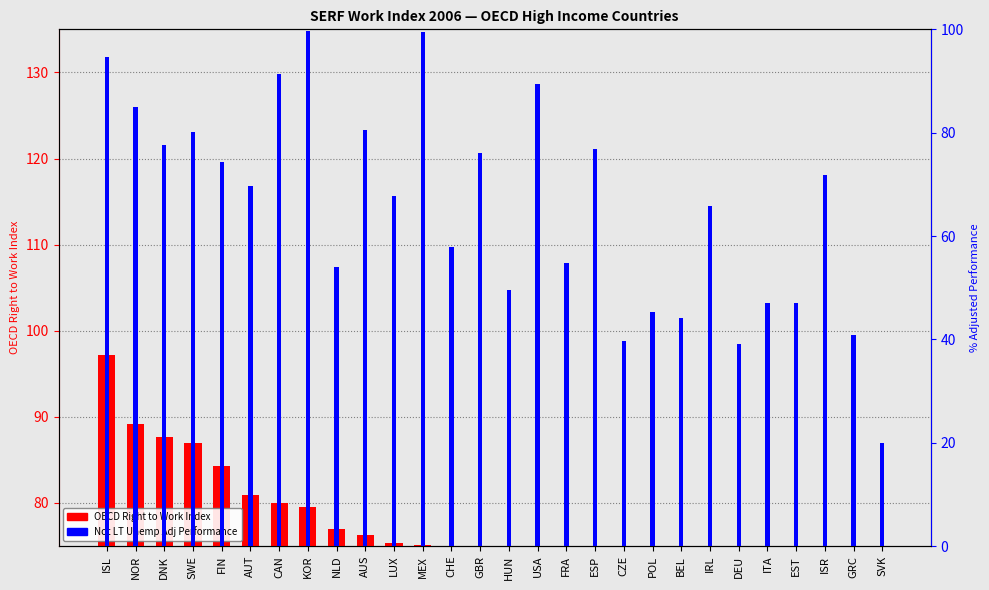

Count the number of categories in the chart.

28